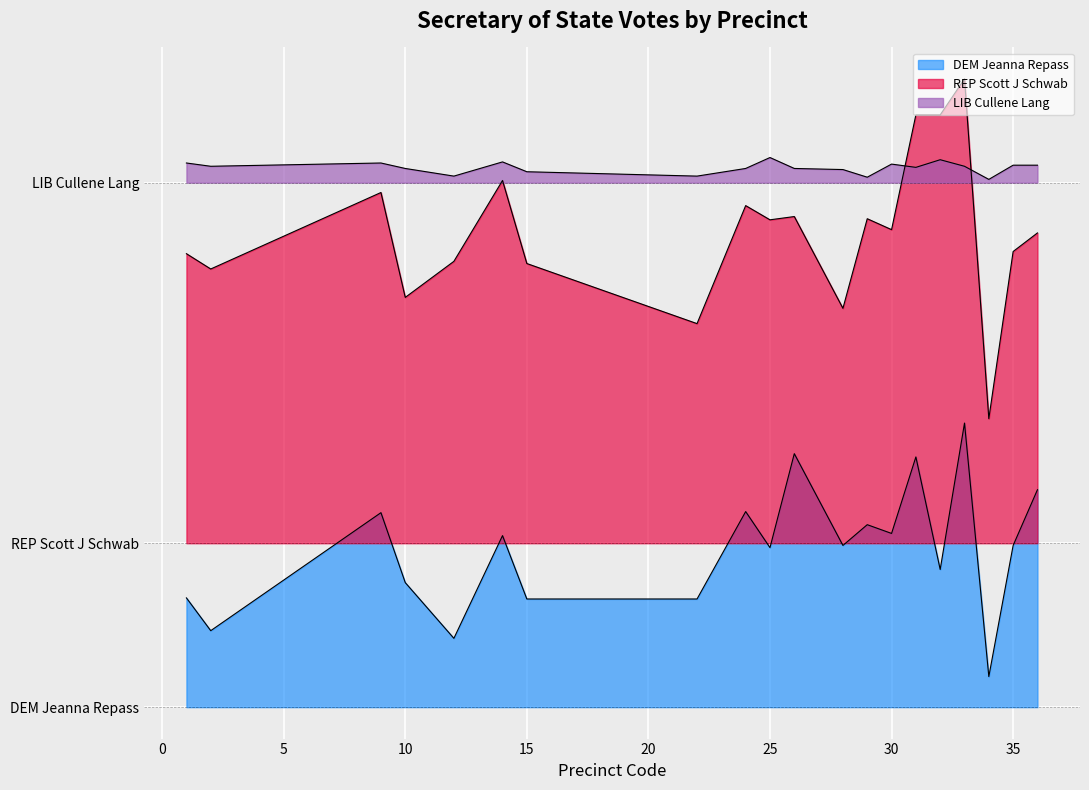

True or false: LIB Cullene Lang and DEM Jeanna Repass cross at least once.

False